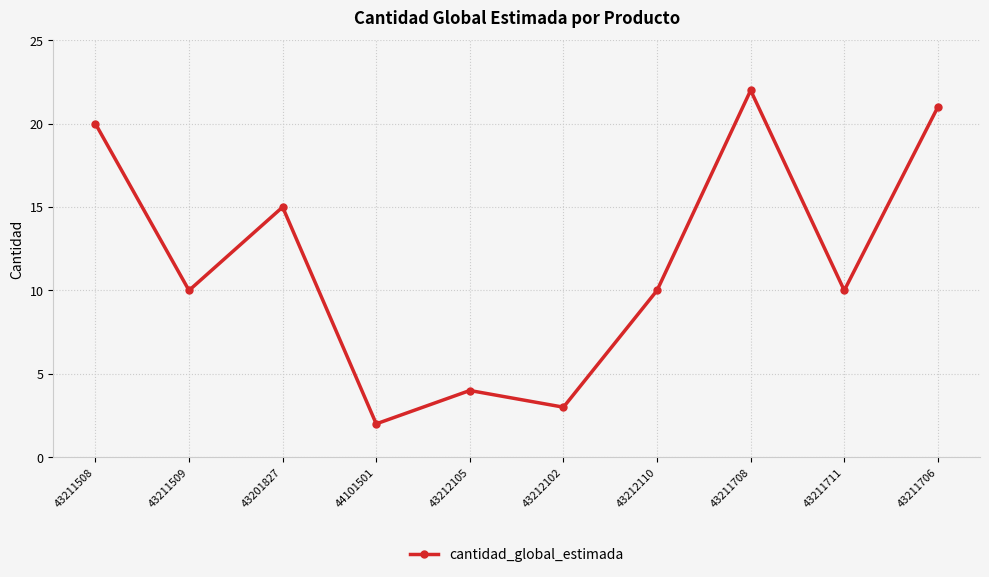

Where is the first local minimum?

43211509